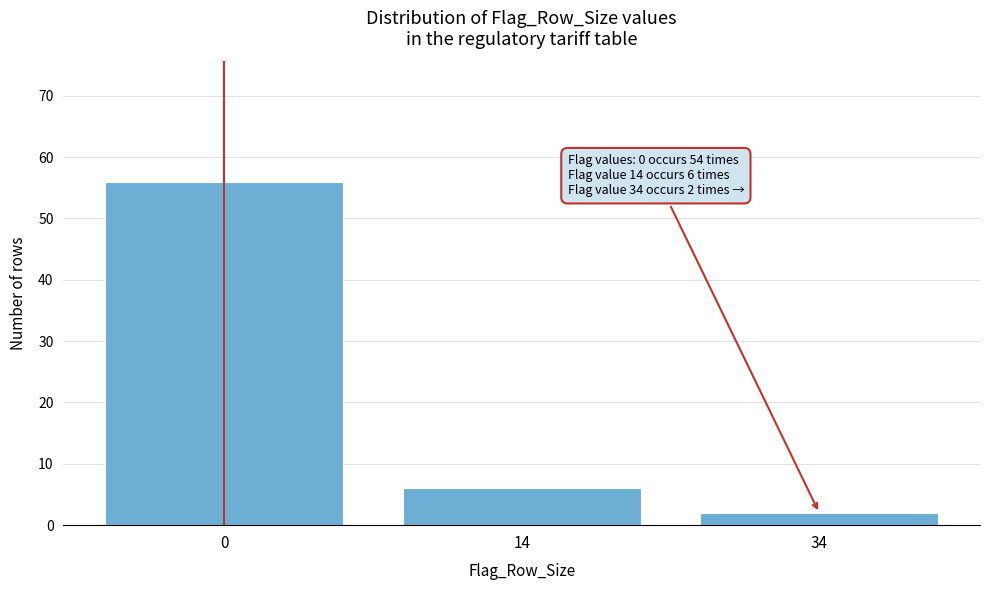

Reading left to right, extract all data points from this chart.

56	6	2